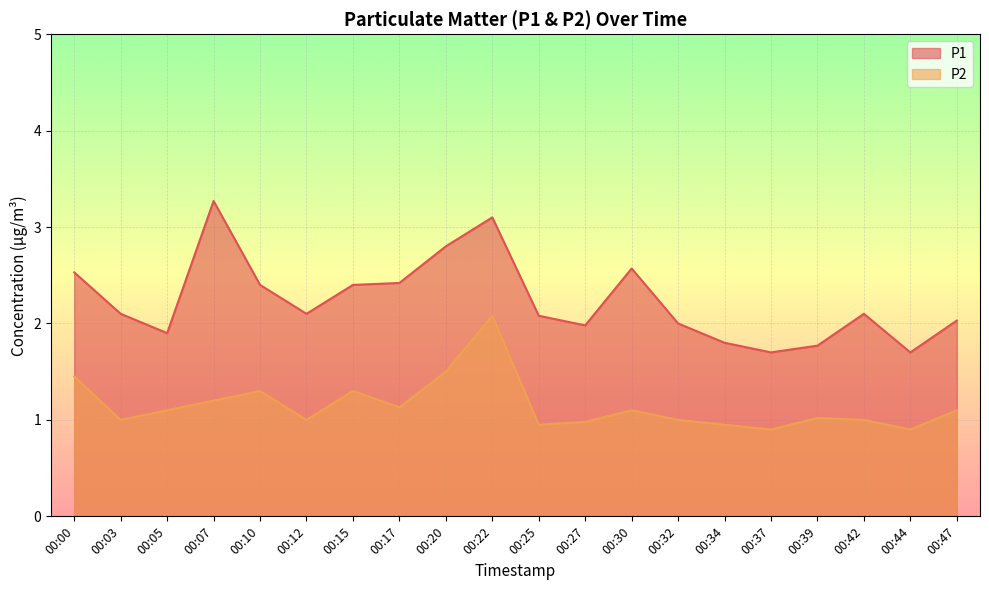

What is the average value of the P2 series?

1.1